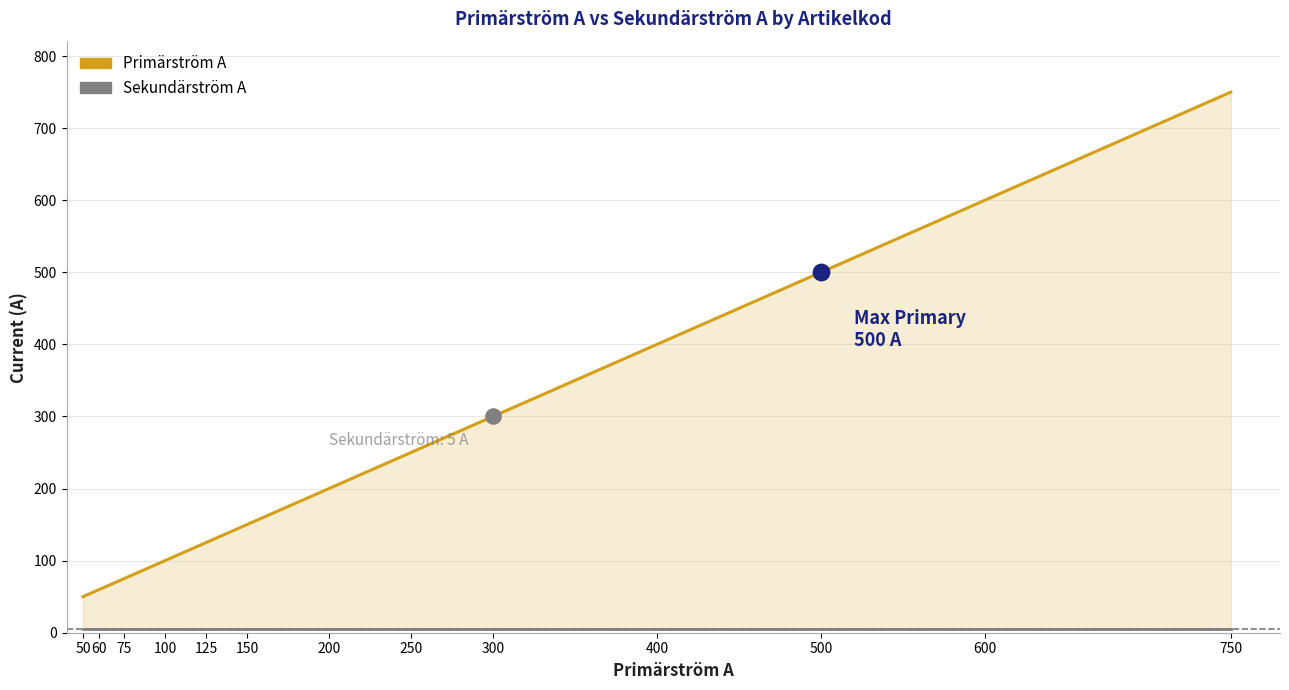

Which series has the largest total across all categories?

Primärström A